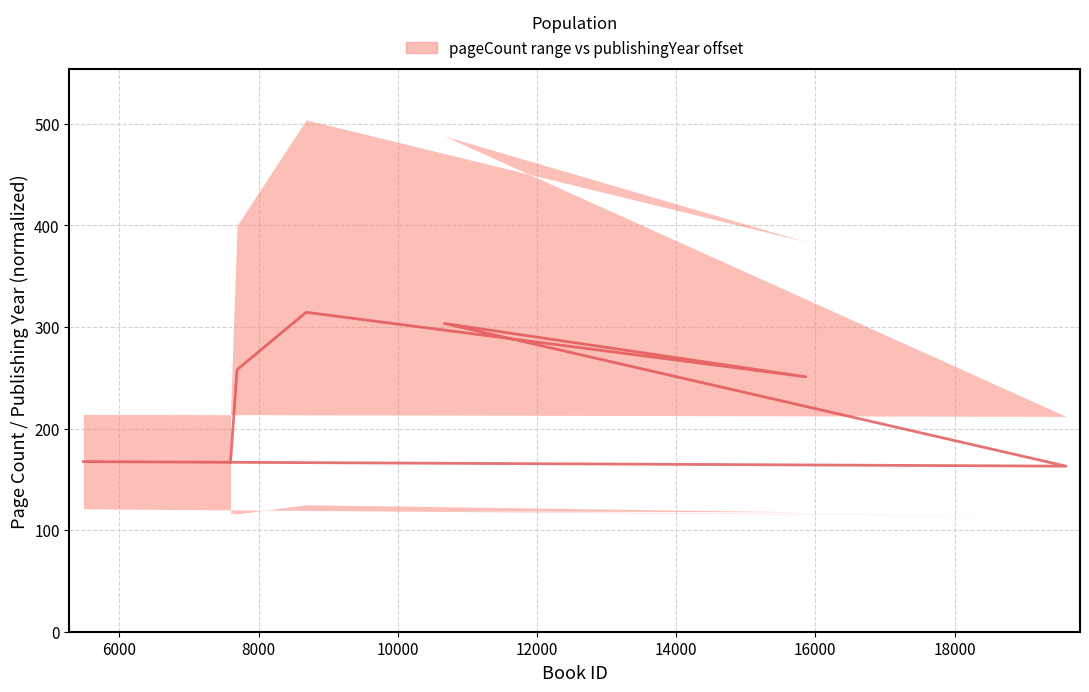

How many categories are shown in the chart?

7